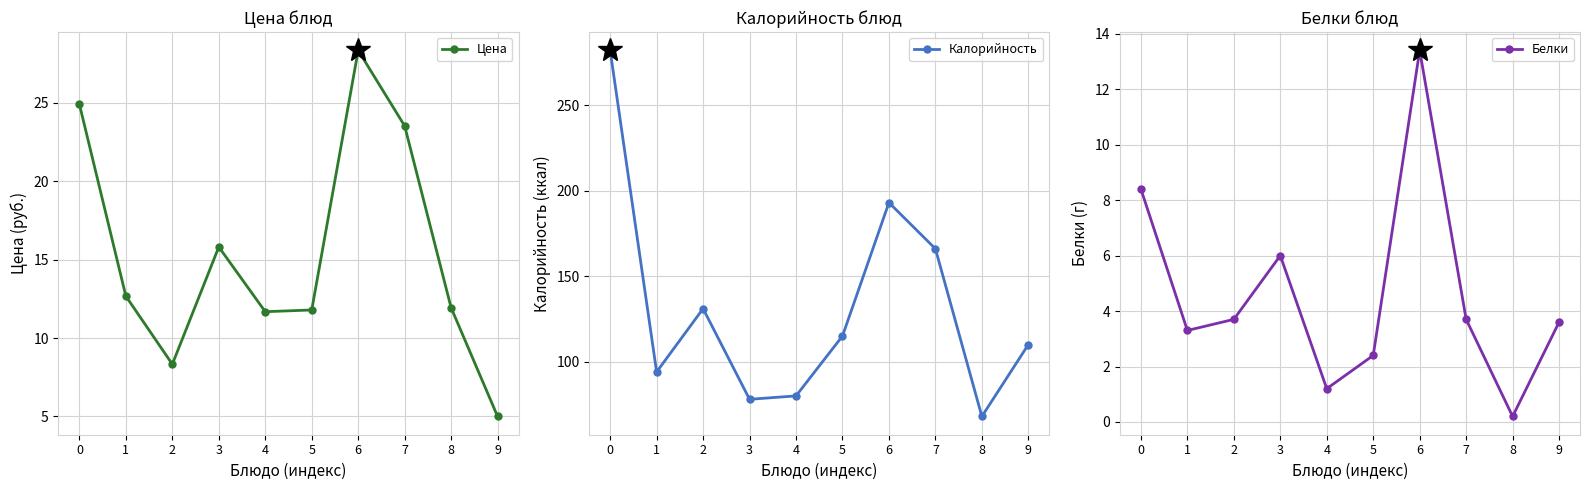

True or false: Калорийность and Цена intersect in this chart.

False